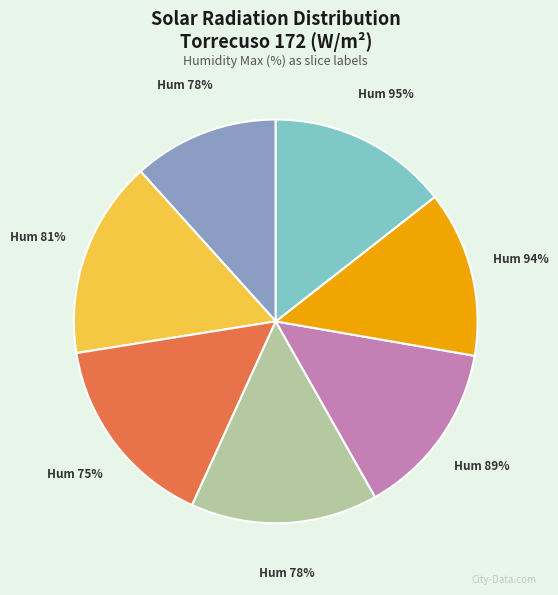

Is there a majority slice in this chart?

No